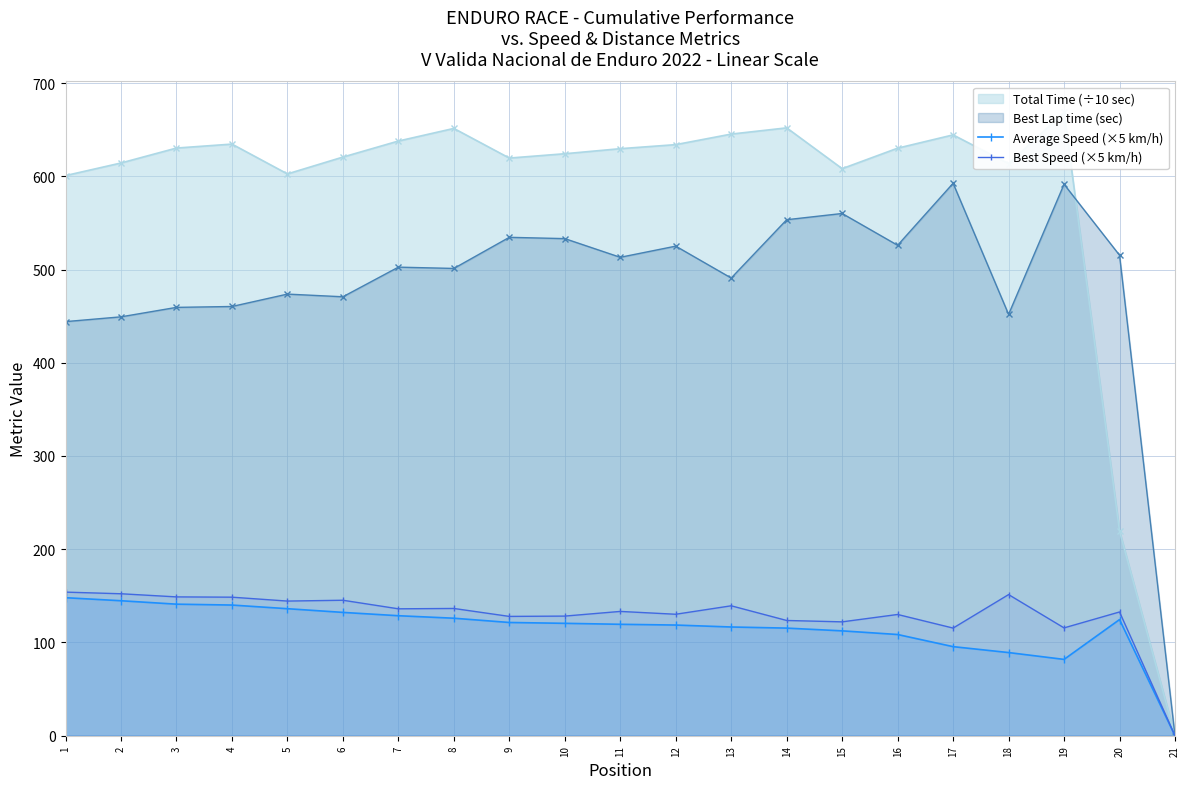

What is the greatest value displayed?

154.0